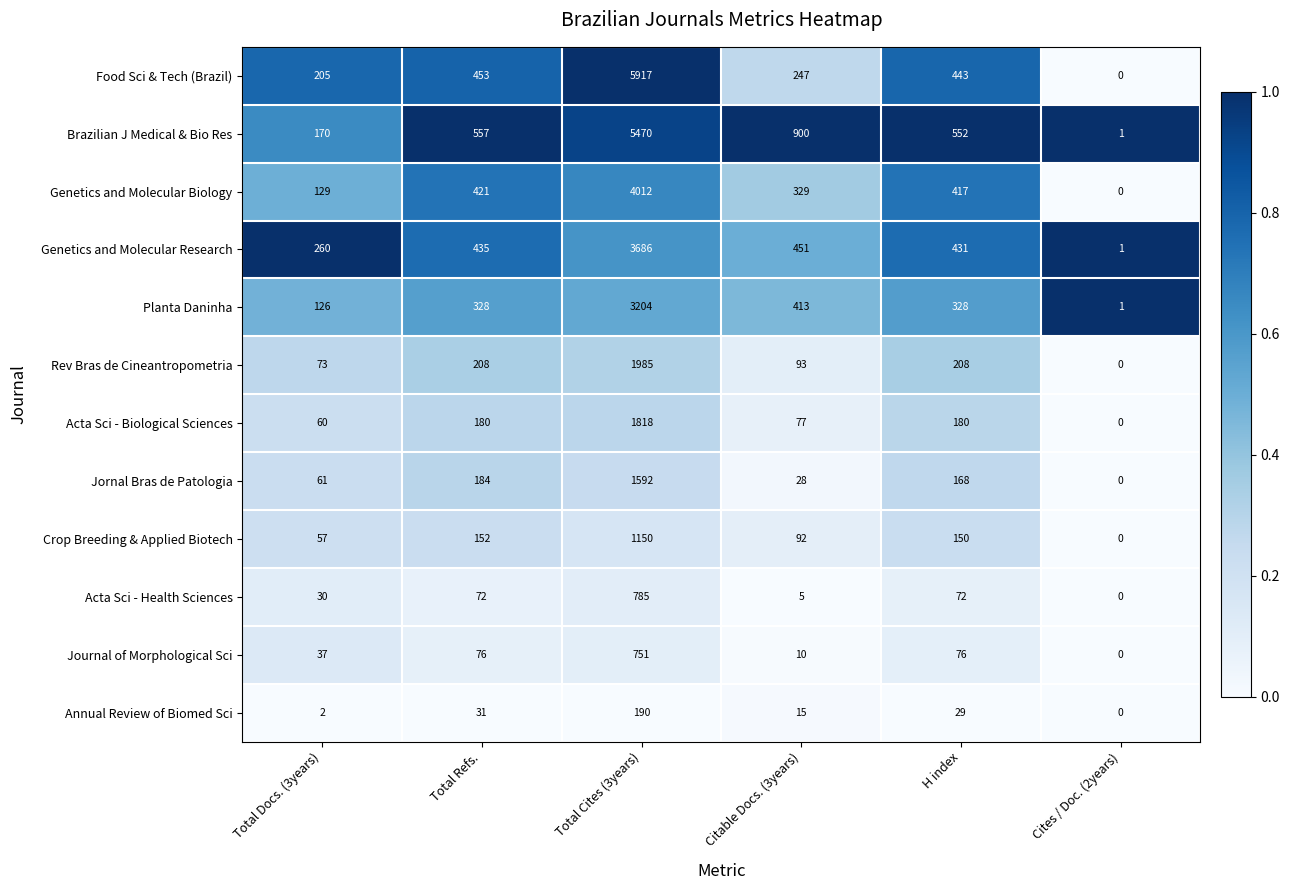

List the series in order of their peak value, highest first.

Food Sci & Tech (Brazil), Brazilian J Medical & Bio Res, Genetics and Molecular Biology, Genetics and Molecular Research, Planta Daninha, Rev Bras de Cineantropometria, Acta Sci - Biological Sciences, Jornal Bras de Patologia, Crop Breeding & Applied Biotech, Acta Sci - Health Sciences, Journal of Morphological Sci, Annual Review of Biomed Sci